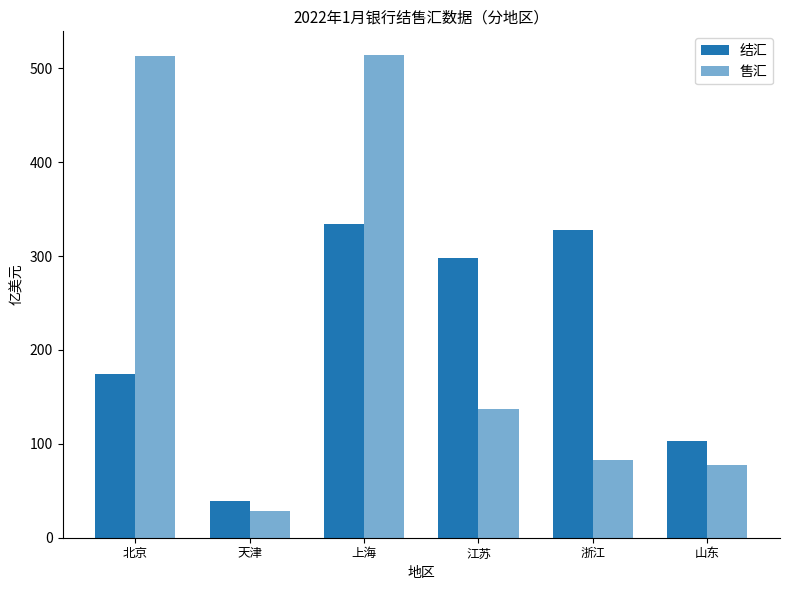

Reading right to left, what are all the values shown in this chart?

结汇: 山东=103.0	浙江=327.9	江苏=298.1	上海=334.3	天津=39.5	北京=174.9
售汇: 山东=77.7	浙江=82.8	江苏=137.0	上海=513.8	天津=29.0	北京=512.7